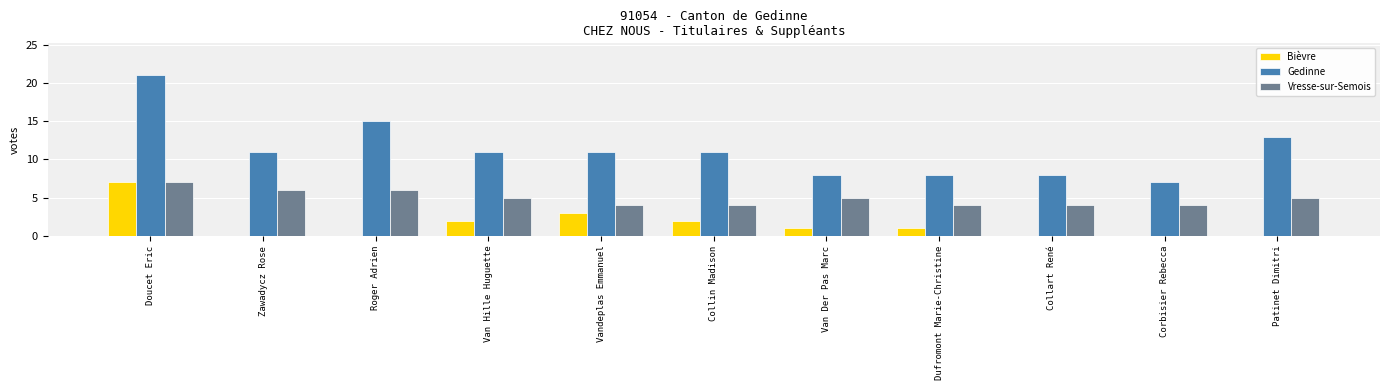

Reading left to right, list all the values displayed in this chart.

Bièvre: Doucet Eric=7	Zawadycz Rose=0	Roger Adrien=0	Van Hille Huguette=2	Vandeplas Emmanuel=3	Collin Madison=2	Van Der Pas Marc=1	Dufromont Marie-Christine=1	Collart René=0	Corbisier Rebecca=0	Patinet Dimitri=0
Gedinne: Doucet Eric=21	Zawadycz Rose=11	Roger Adrien=15	Van Hille Huguette=11	Vandeplas Emmanuel=11	Collin Madison=11	Van Der Pas Marc=8	Dufromont Marie-Christine=8	Collart René=8	Corbisier Rebecca=7	Patinet Dimitri=13
Vresse-sur-Semois: Doucet Eric=7	Zawadycz Rose=6	Roger Adrien=6	Van Hille Huguette=5	Vandeplas Emmanuel=4	Collin Madison=4	Van Der Pas Marc=5	Dufromont Marie-Christine=4	Collart René=4	Corbisier Rebecca=4	Patinet Dimitri=5